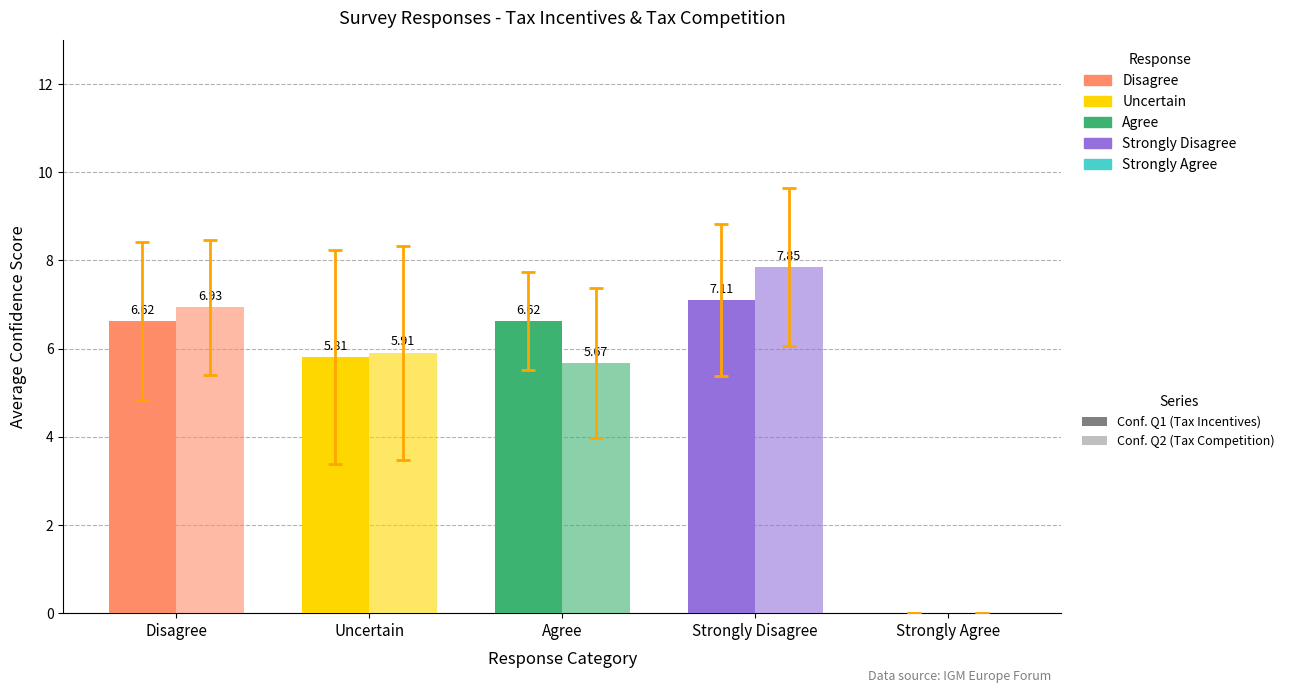

How many series are shown in this chart?

2